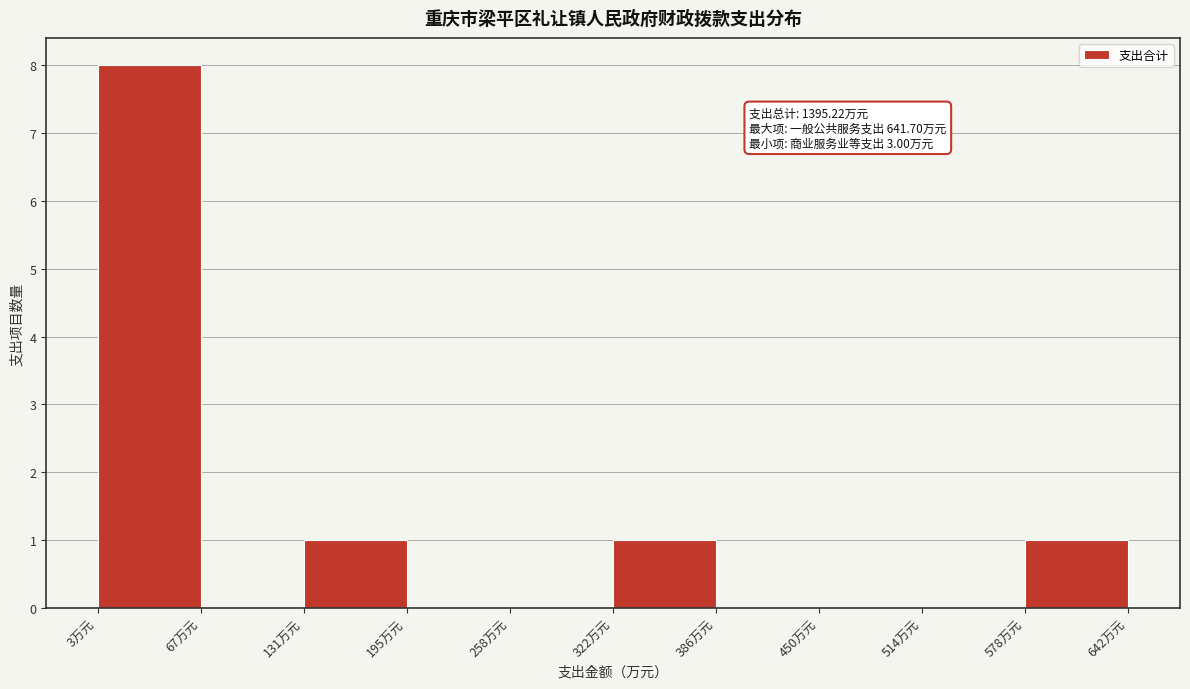

Over which range of the x-axis is the bar tallest?

0 to 70